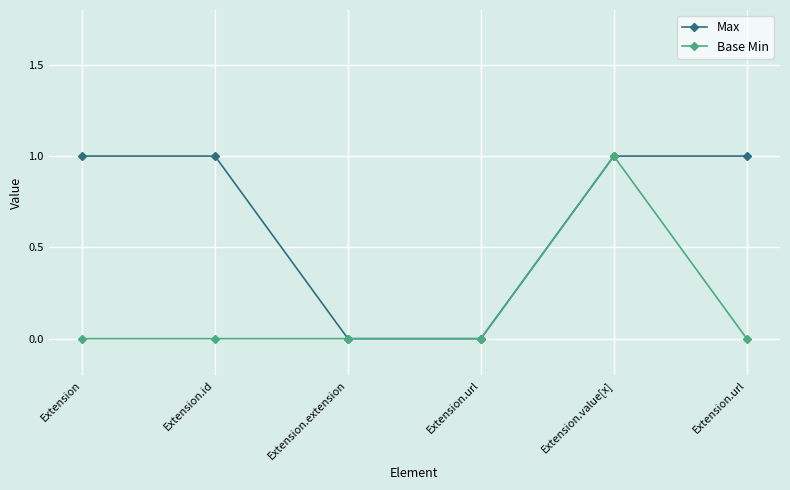

What is the difference between the second highest and second lowest values in the Max series?

1